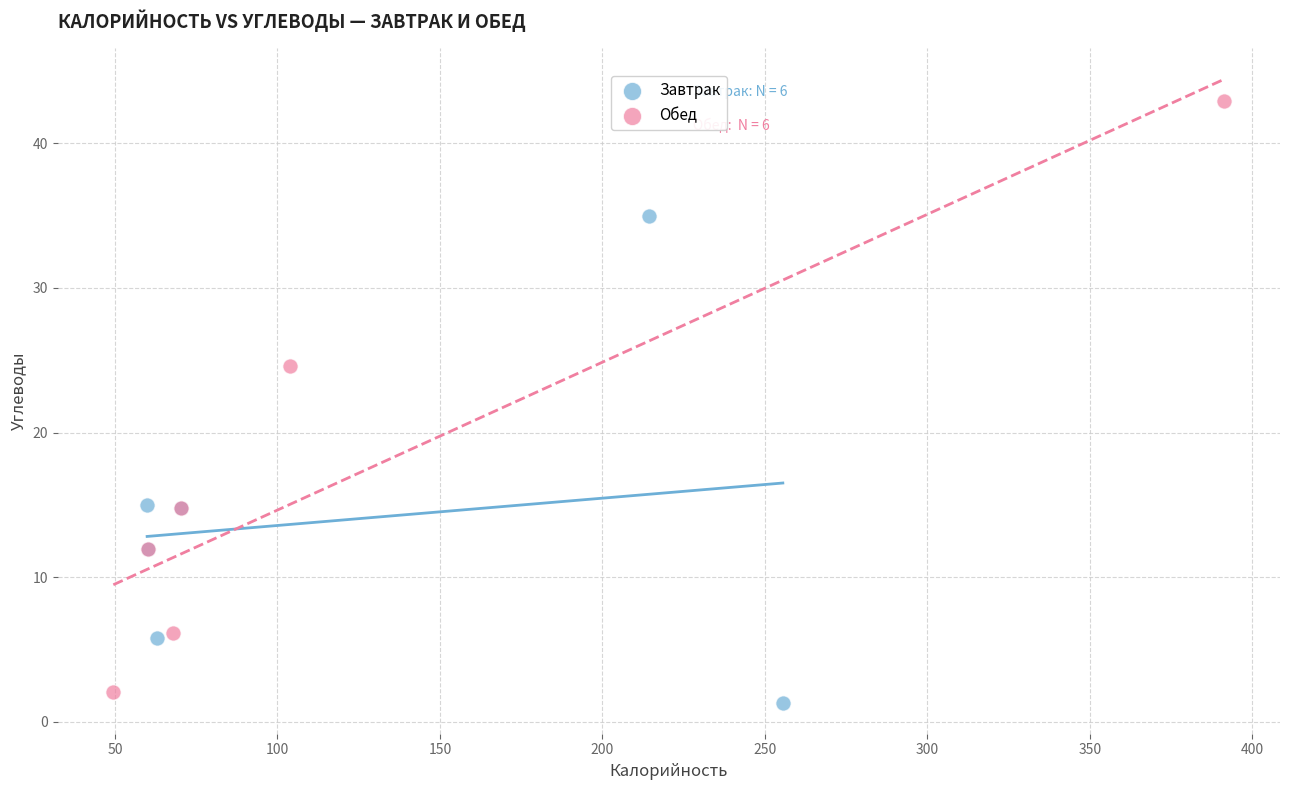

Which series contains the highest Y value?

Обед